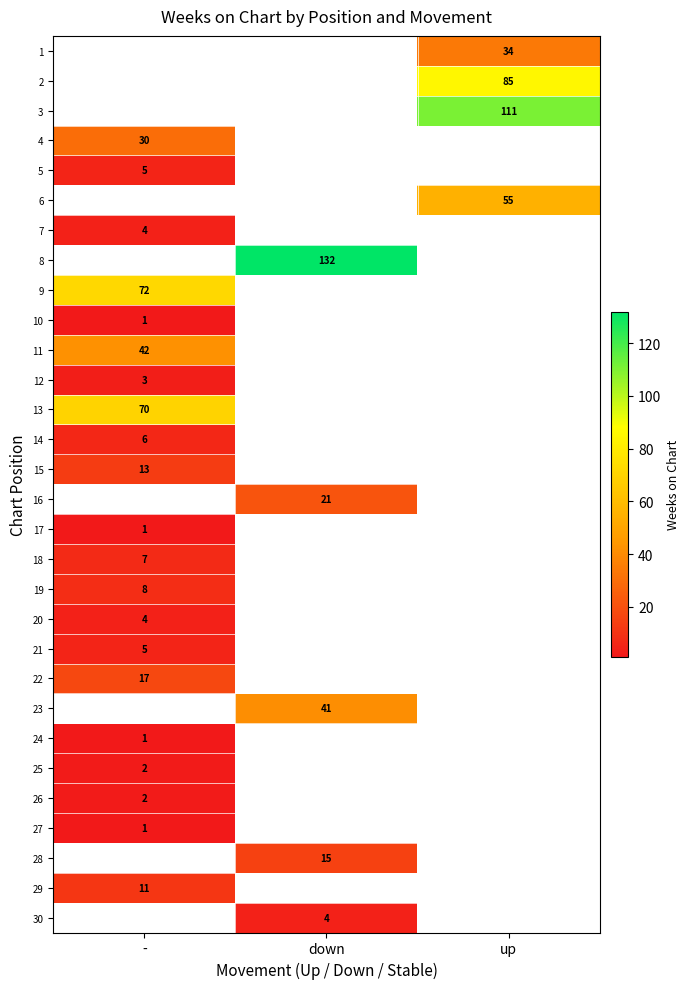

The value of 30 at down is 6. True or false?

False